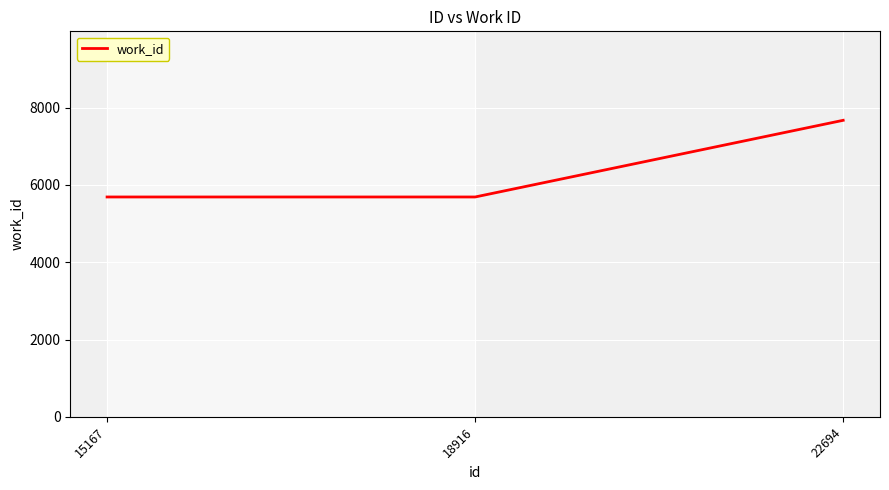

What is the average value?

6348